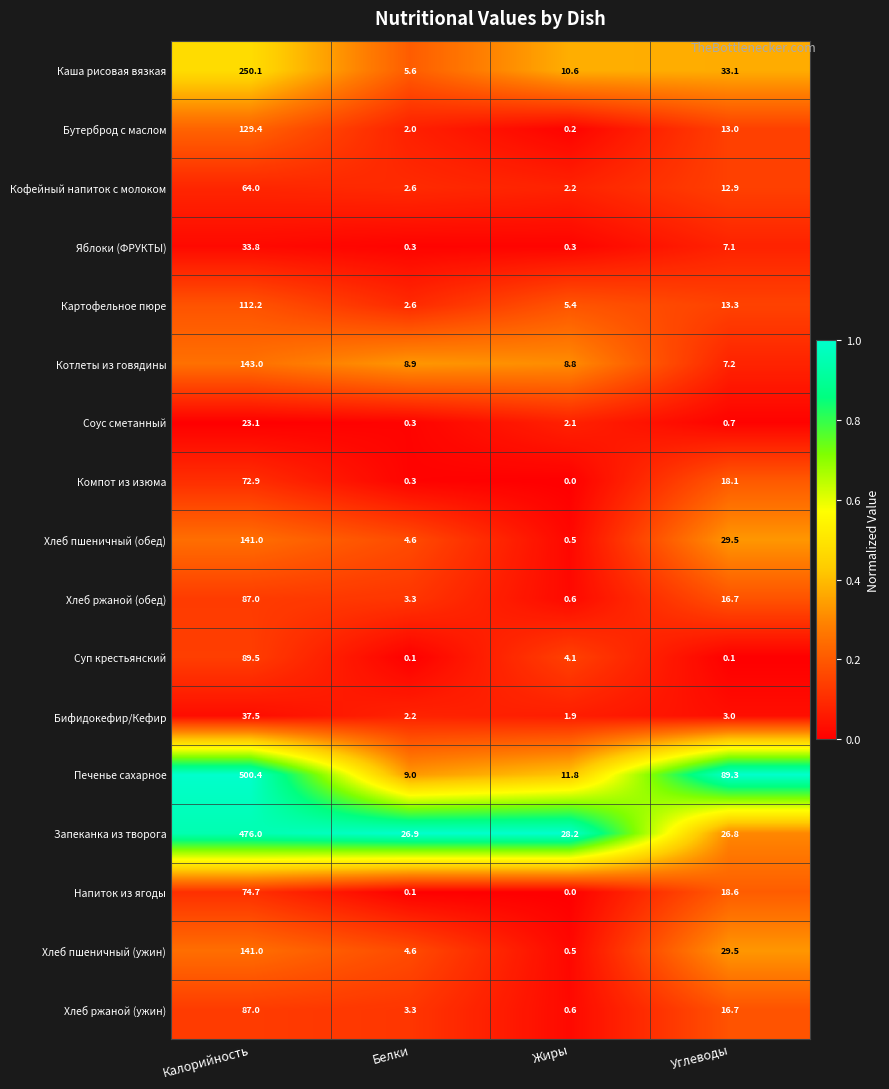

At which category is the sum across all series the highest?

Калорийность